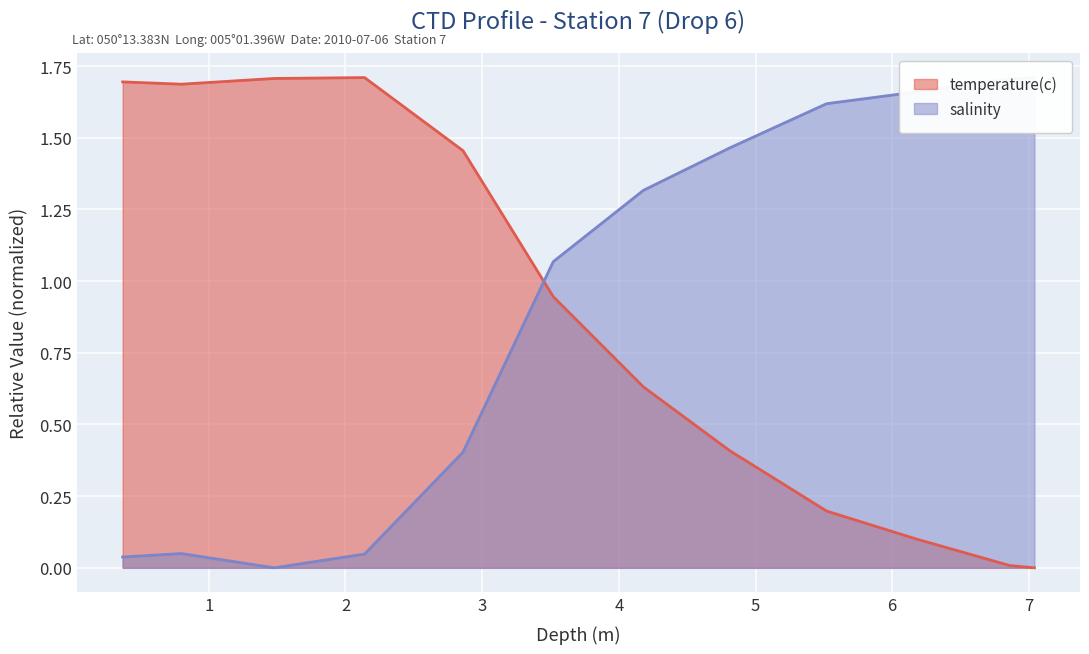

What is the spread (max minus min) of values at 1.48?

1.7